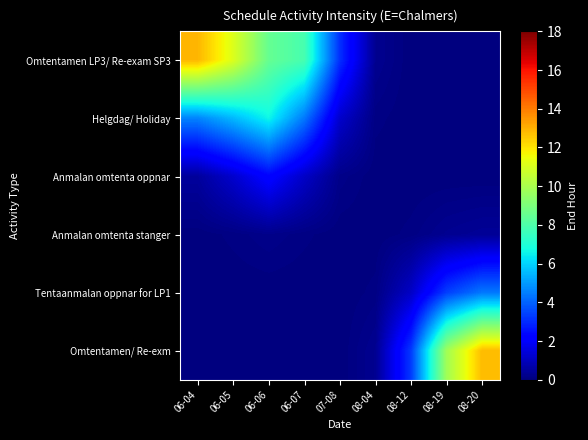

How many categories are shown in the chart?

9